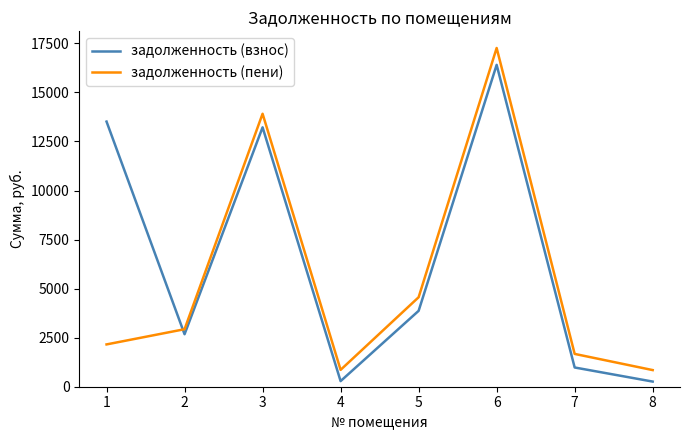

Which series has the largest range (max minus min)?

задолженность (пени)